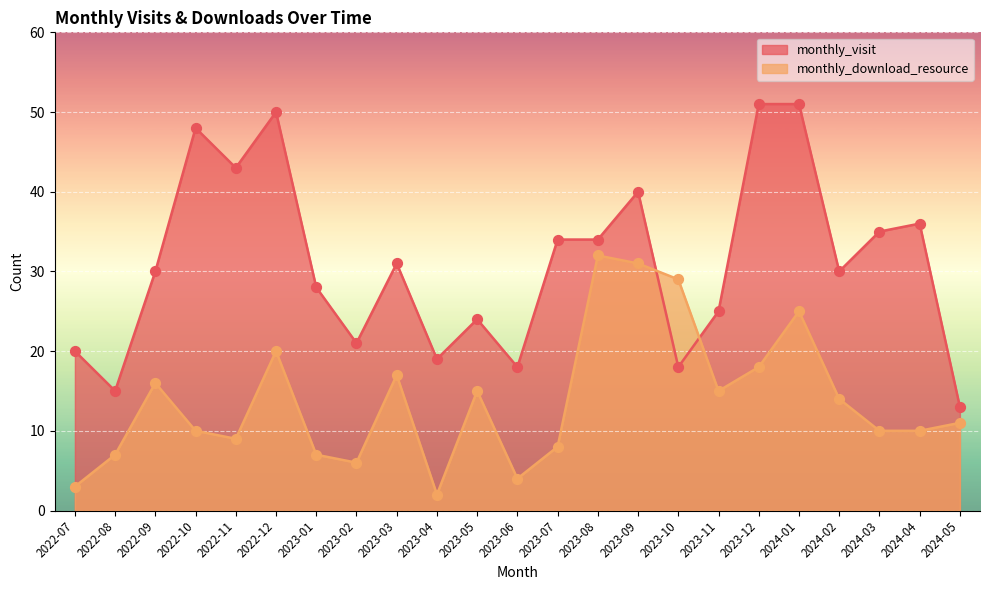

Which series has the widest spread of Y values?

monthly_visit